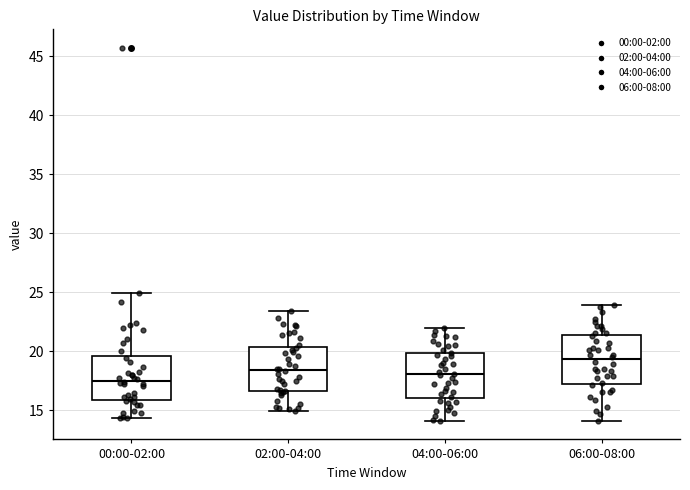

Reading left to right, transcribe this box plot: for each box, give where its median line is, the range the box spans, and where its two whiskers end, as read against the y-axis. The values are not printed on the chart, so give them approximately, as read against the axis.

00:00-02:00: median 17.5, box 16.0 to 19.5, whiskers 14.5 to 25.0
02:00-04:00: median 18.5, box 16.5 to 20.5, whiskers 15.0 to 23.5
04:00-06:00: median 18.0, box 16.0 to 20.0, whiskers 14.0 to 22.0
06:00-08:00: median 19.5, box 17.5 to 21.5, whiskers 14.0 to 24.0